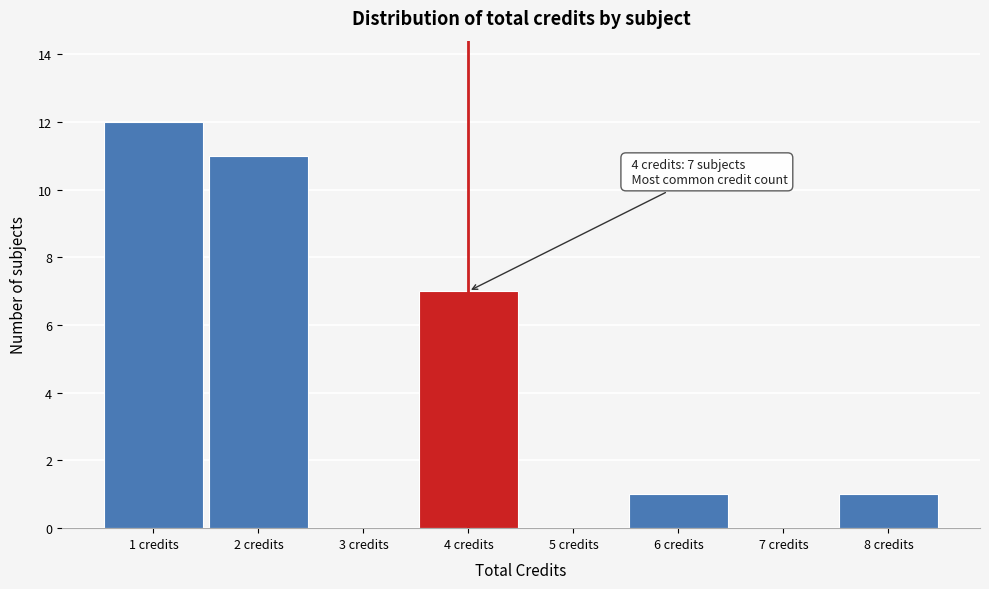

Reading left to right, transcribe all the data shown in this chart.

1 credits=12	2 credits=11	3 credits=0	4 credits=7	5 credits=0	6 credits=1	7 credits=0	8 credits=1